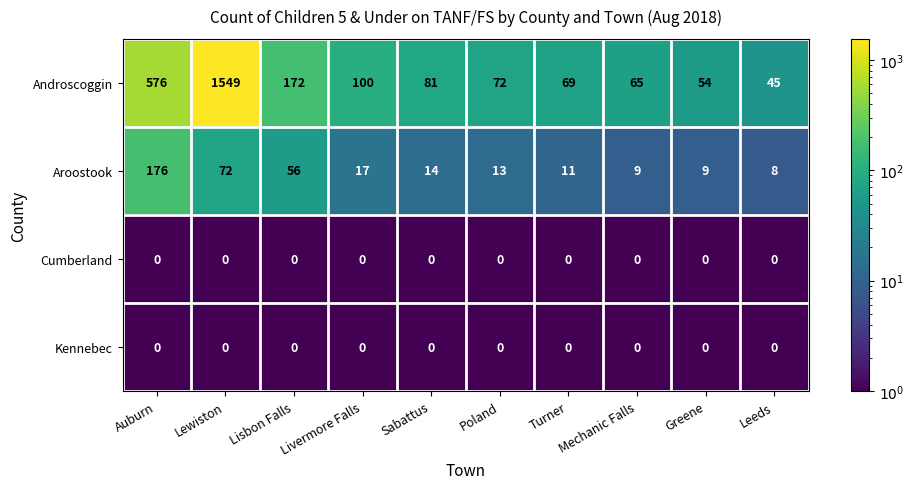

What value does the Androscoggin series have at Livermore Falls, to the nearest 50?

100